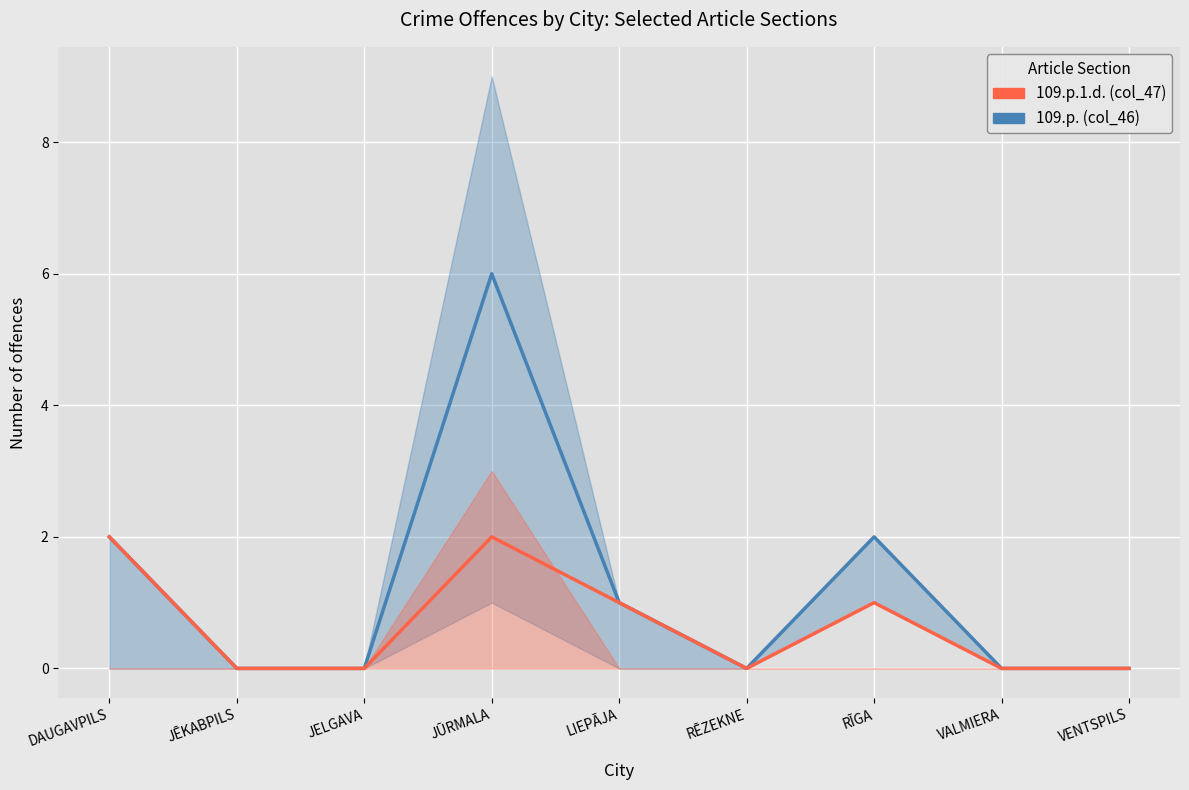

The 109.p. (col_46) series shows -4 at VENTSPILS. True or false?

False